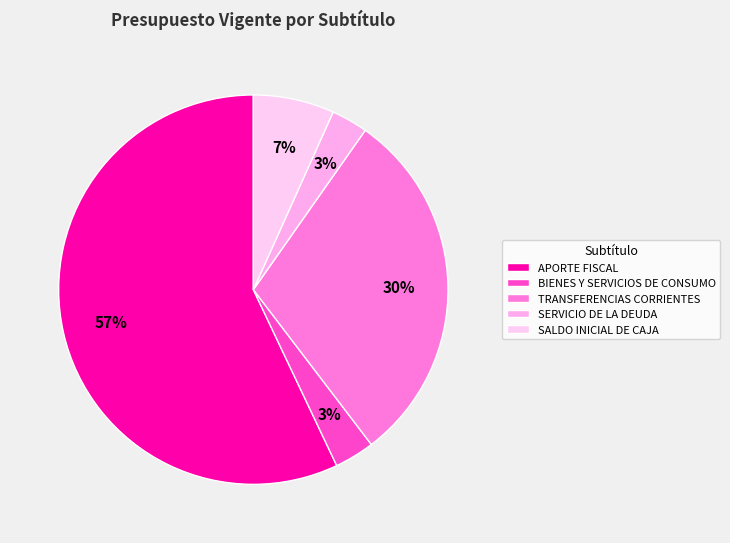

Which category has the smallest portion of the pie?

SERVICIO DE LA DEUDA